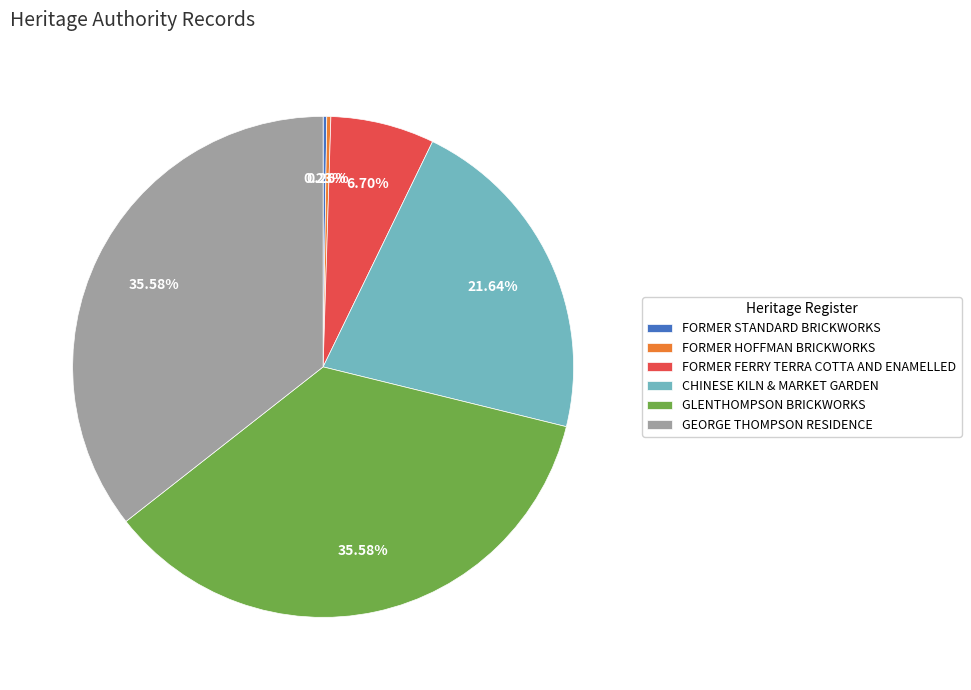

To the nearest percent, what is the combined percentage of GLENTHOMPSON BRICKWORKS and FORMER FERRY TERRA COTTA AND ENAMELLED?

42%